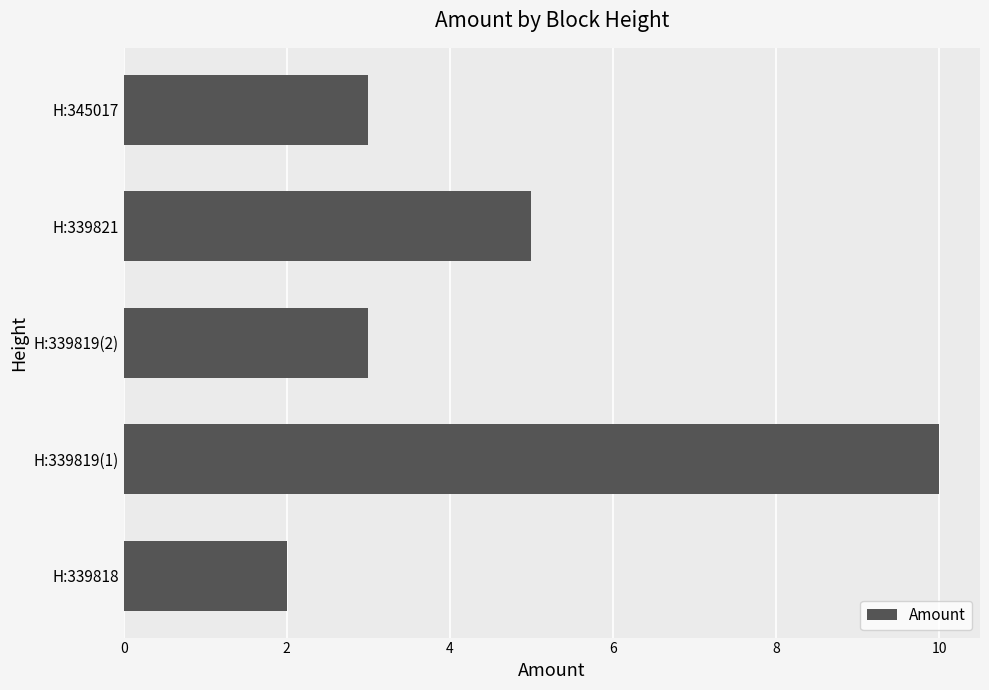

Which category has the highest value across all series?

H:339819(1)